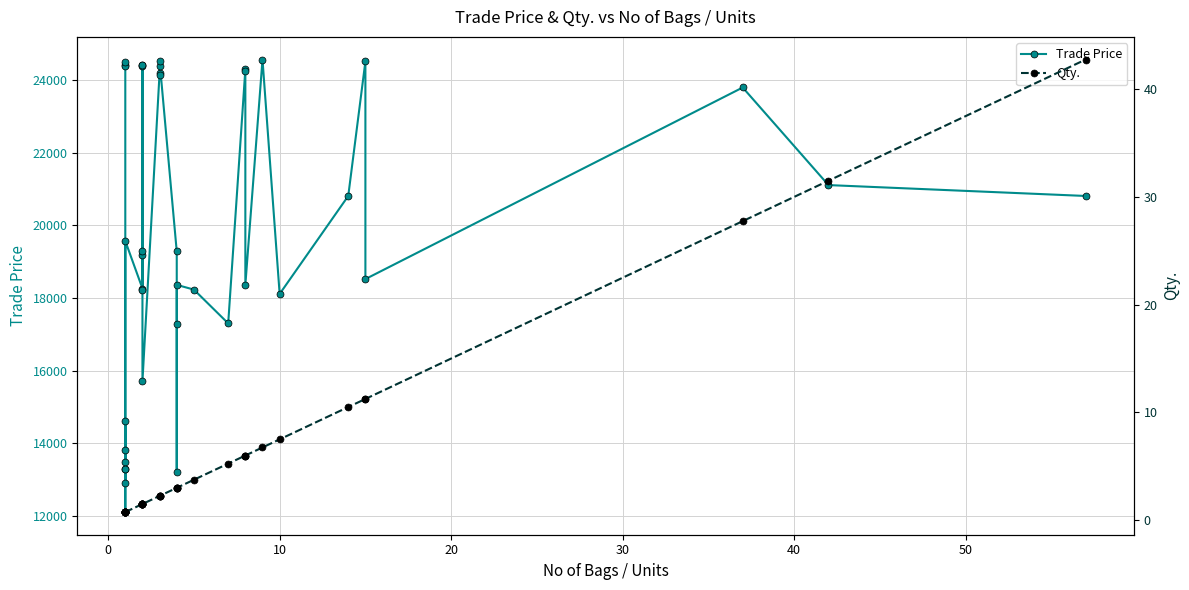

True or false: Qty. and Trade Price intersect in this chart.

False